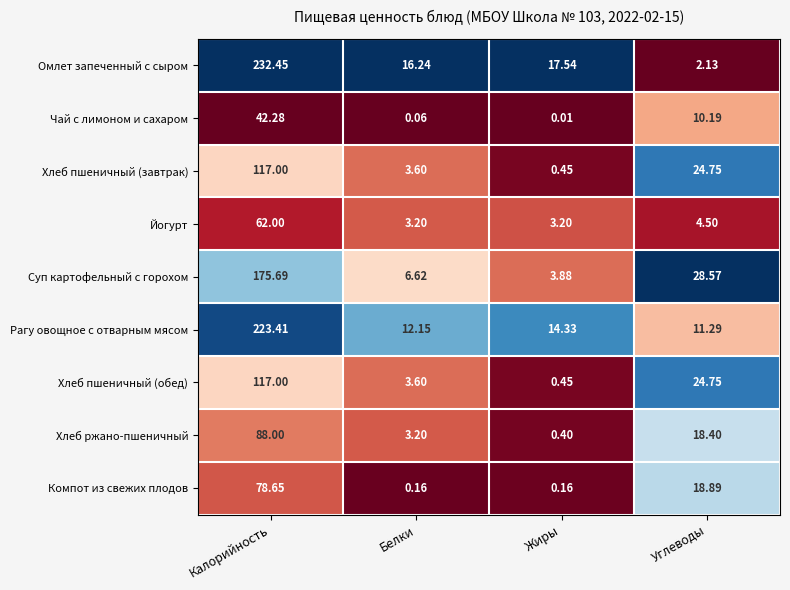

List the labels in order of Рагу овощное с отварным мясом value, largest first.

Калорийность, Жиры, Белки, Углеводы